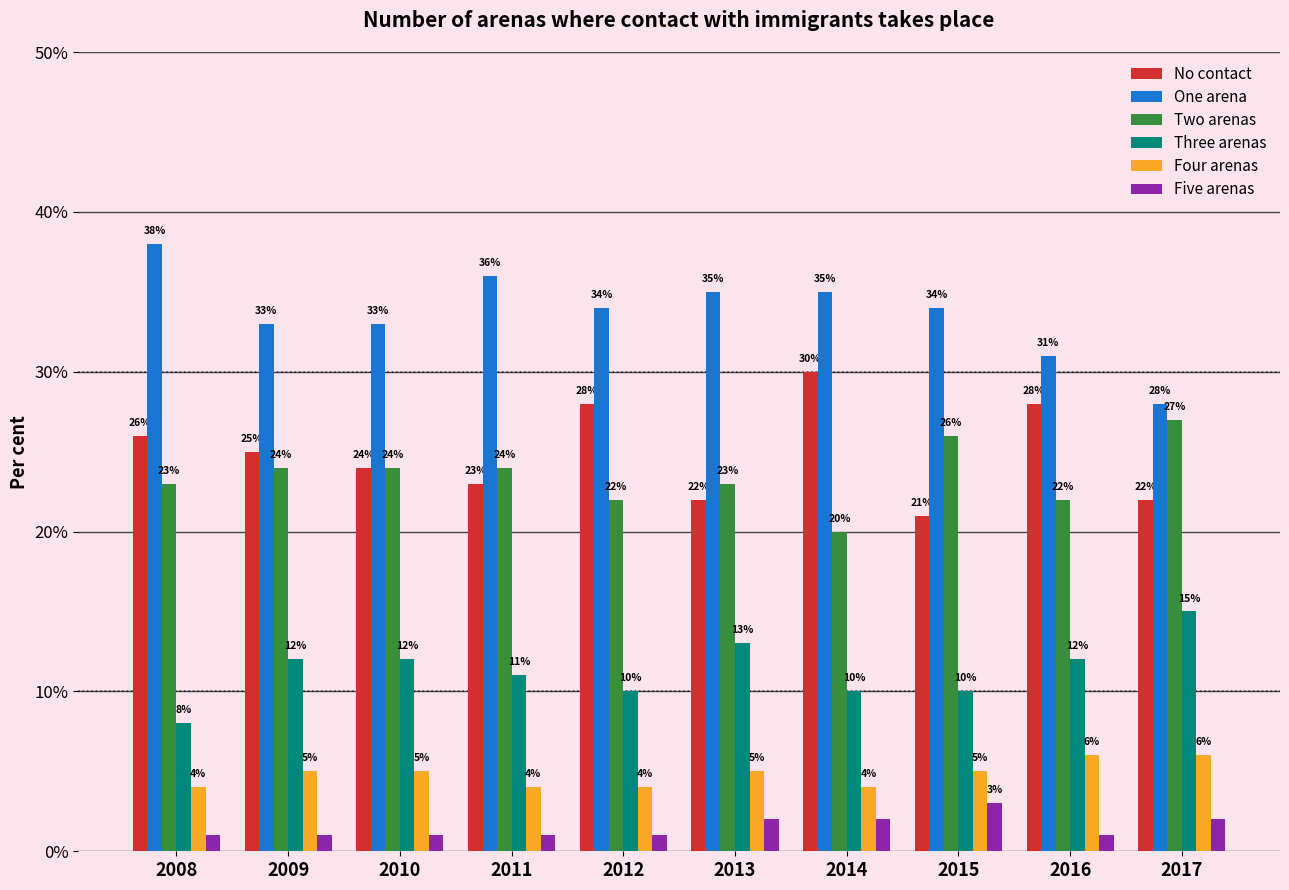

At which category is the sum across all series the highest?

2014